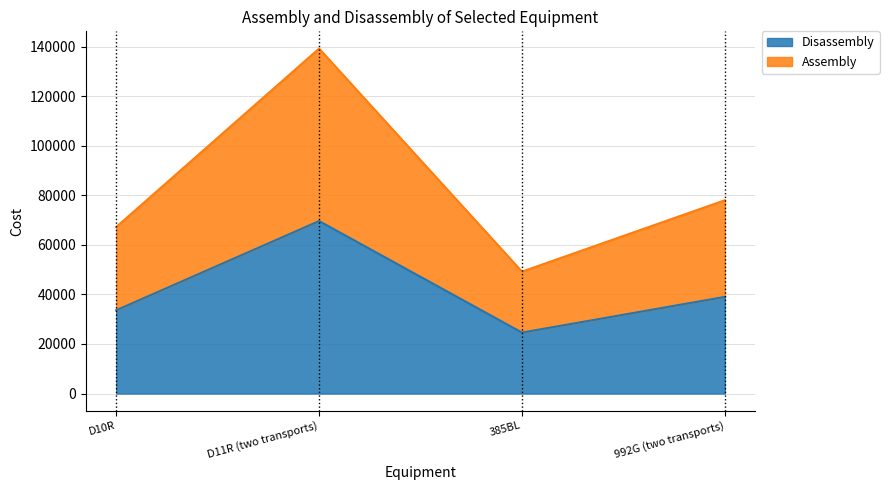

How many interior local peaks does the Disassembly series have?

1